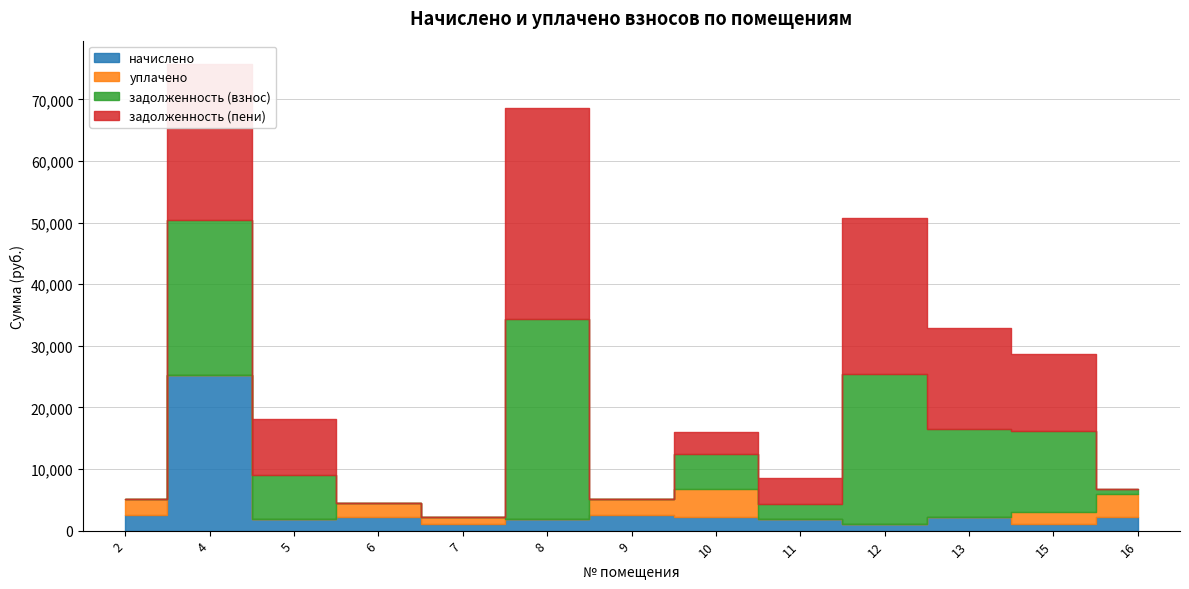

What is the difference between the highest and lowest values at 2?

2544.0